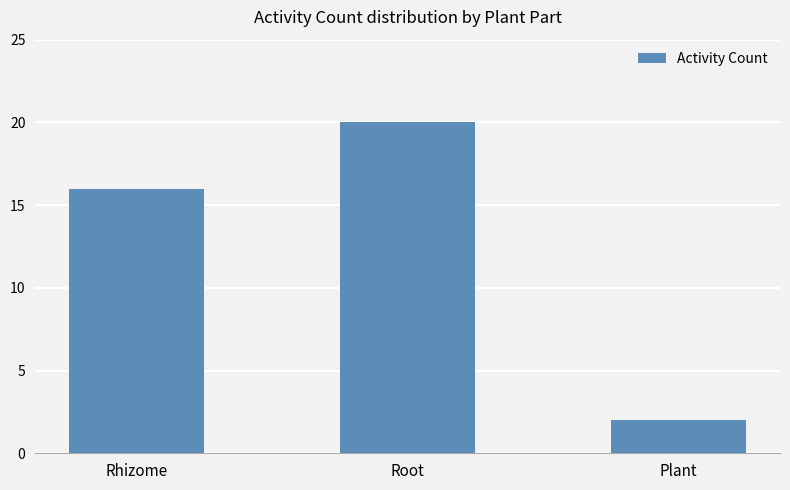

Which category has the lowest value across all series?

Plant